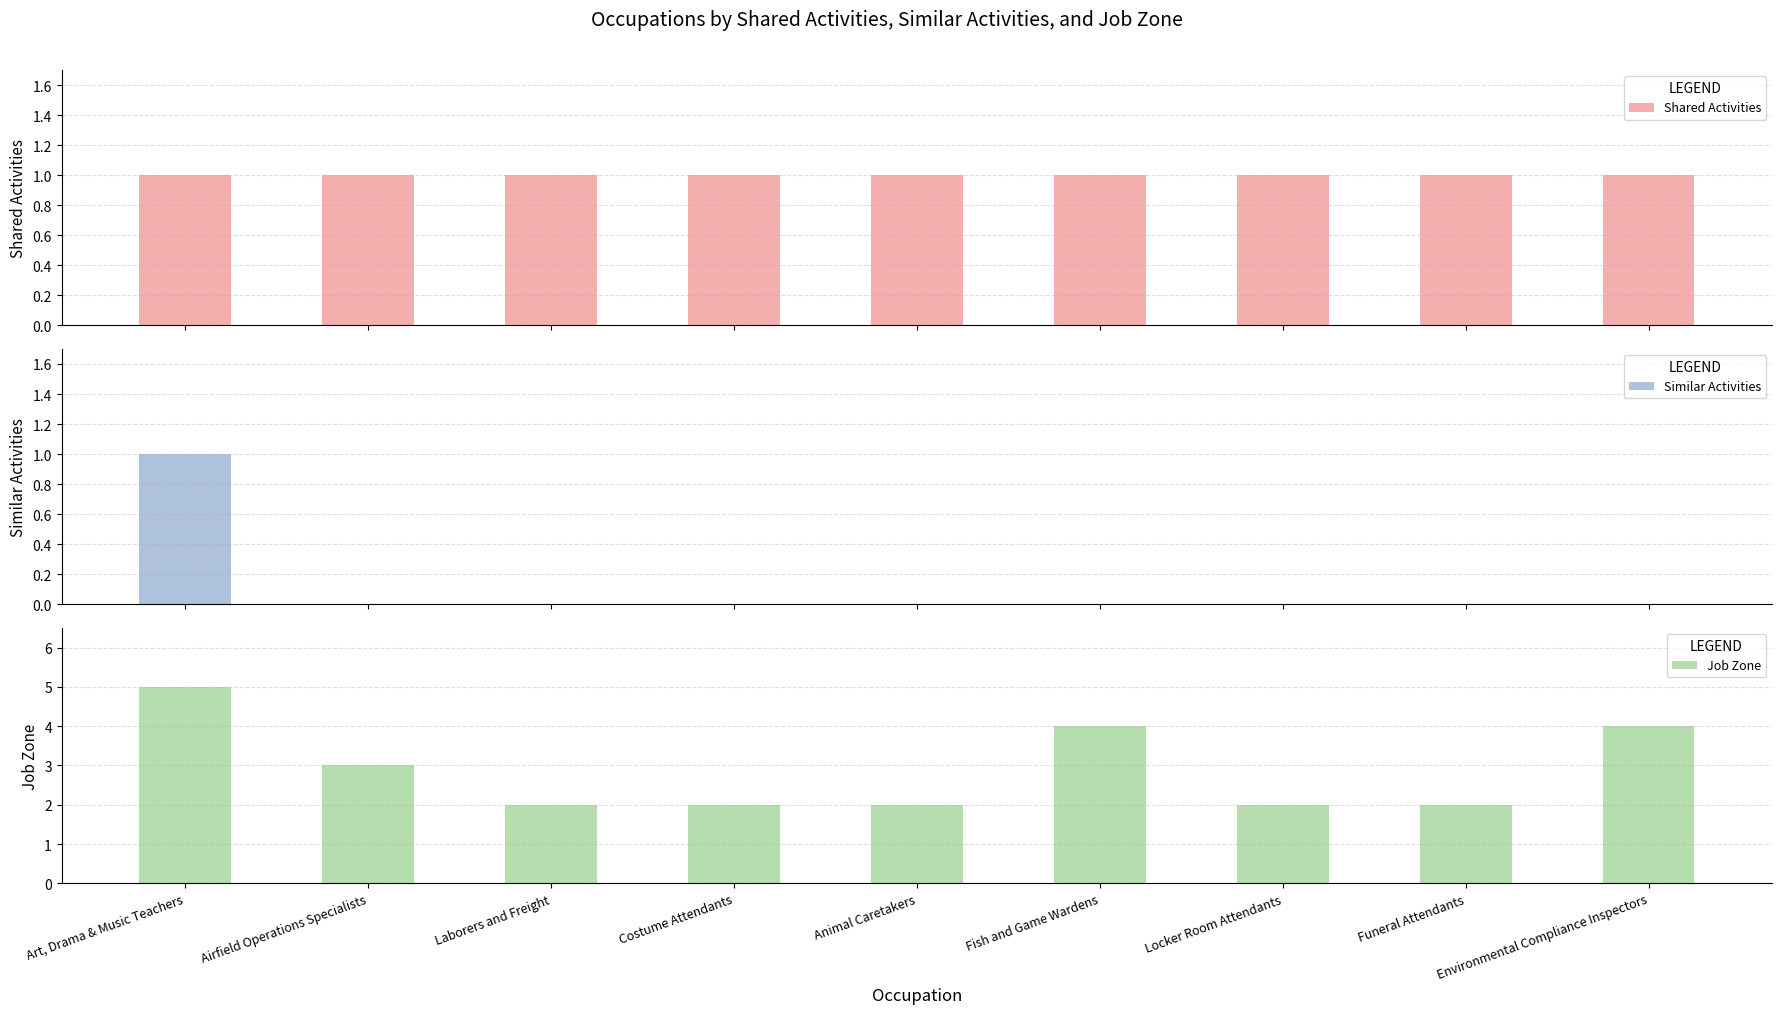

At which category is the sum across all series the highest?

Art, Drama & Music Teachers